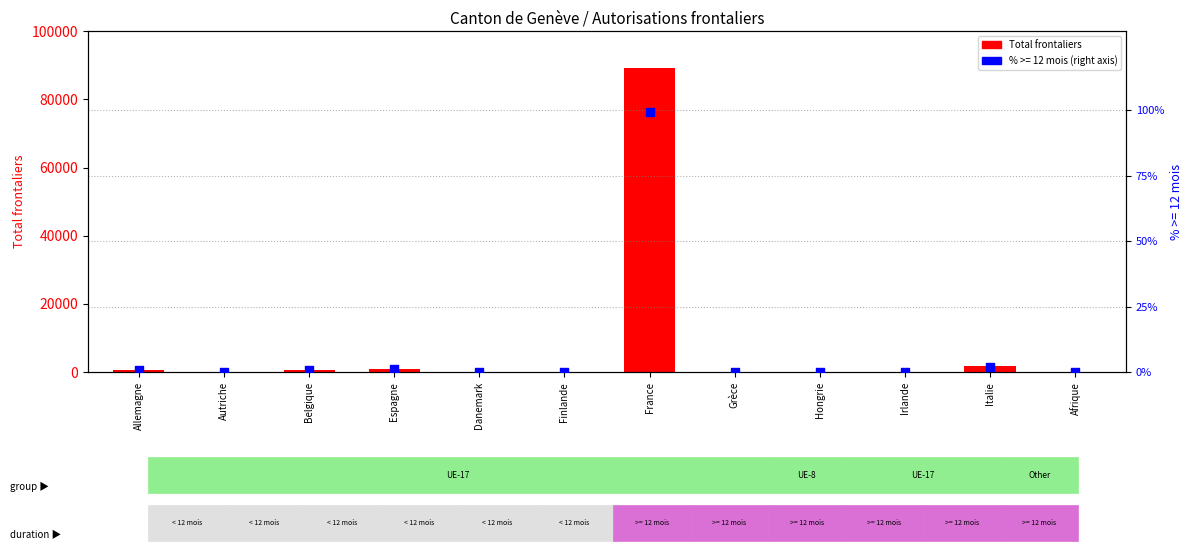

Between Belgique and Finlande, which is larger?

Belgique